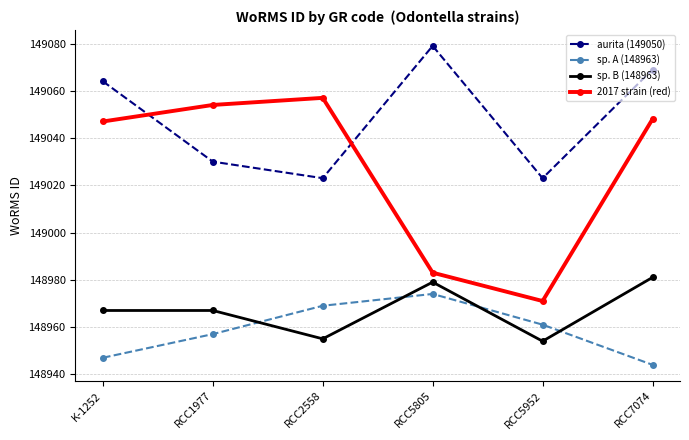

What is the label of the 3rd point from the left?

RCC2558